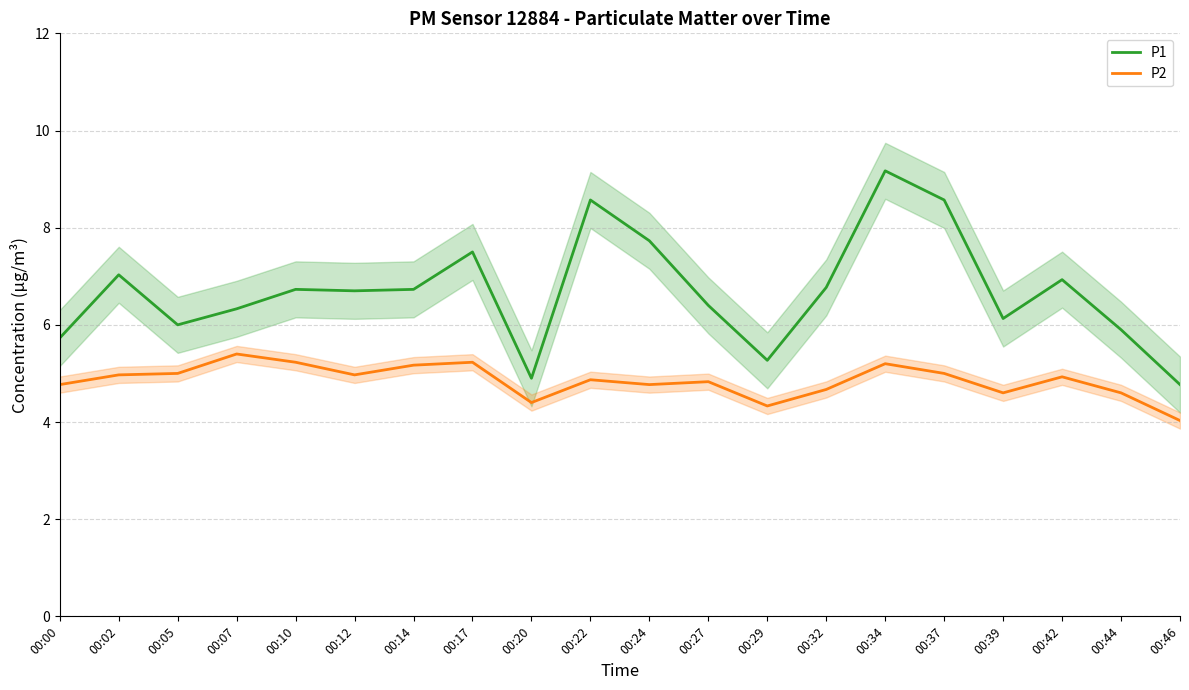

List the labels in order of P1 value, largest first.

00:34, 00:22, 00:37, 00:24, 00:17, 00:02, 00:42, 00:32, 00:10, 00:14, 00:12, 00:27, 00:07, 00:39, 00:05, 00:44, 00:00, 00:29, 00:20, 00:46